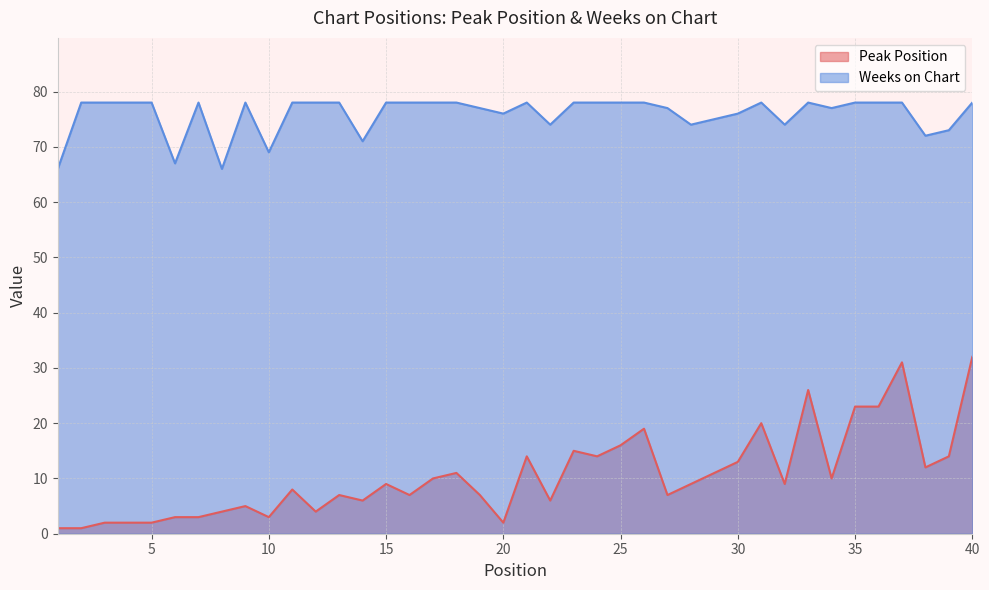

Read the Weeks on Chart value at 2, to the nearest 5.

80